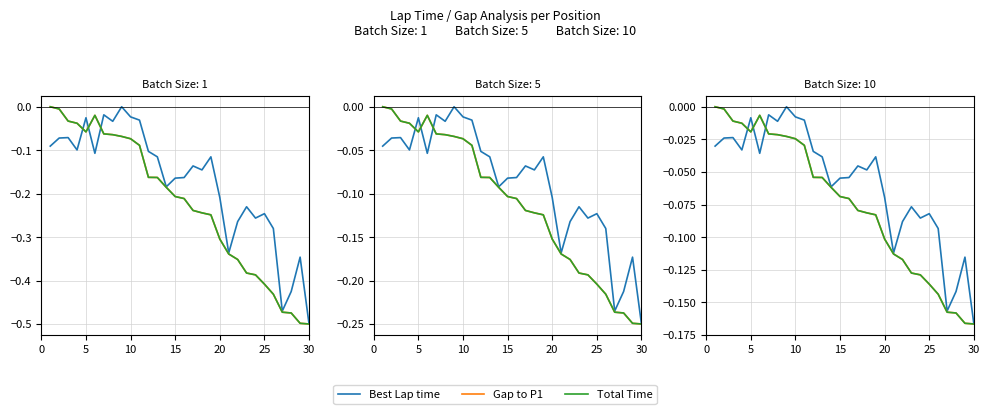

Count the number of data series in this chart.

3